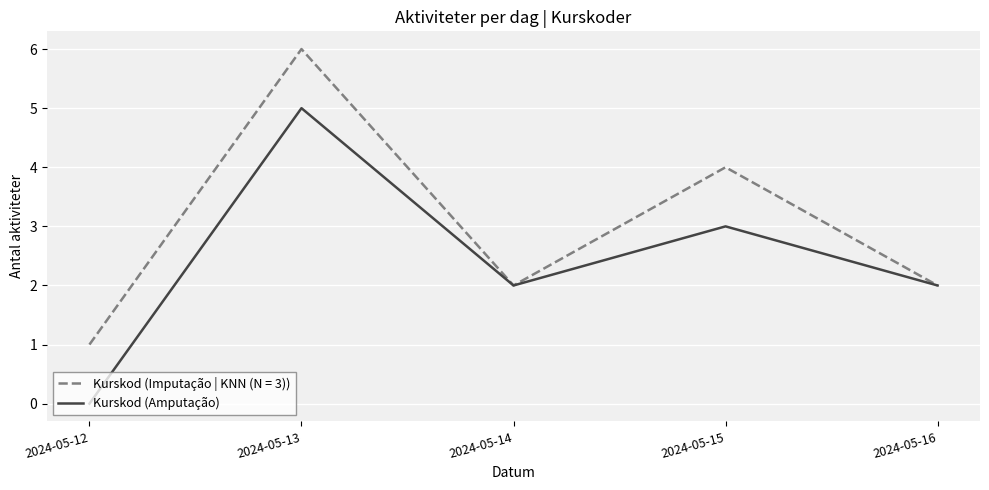

Which category has the highest value across all series?

2024-05-13